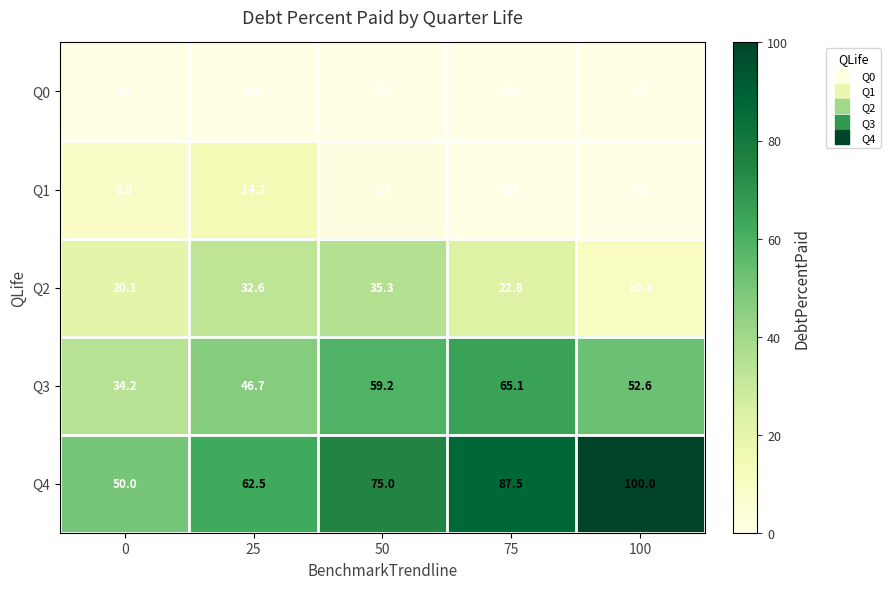

What is the average value of the Q2 series?

24.2